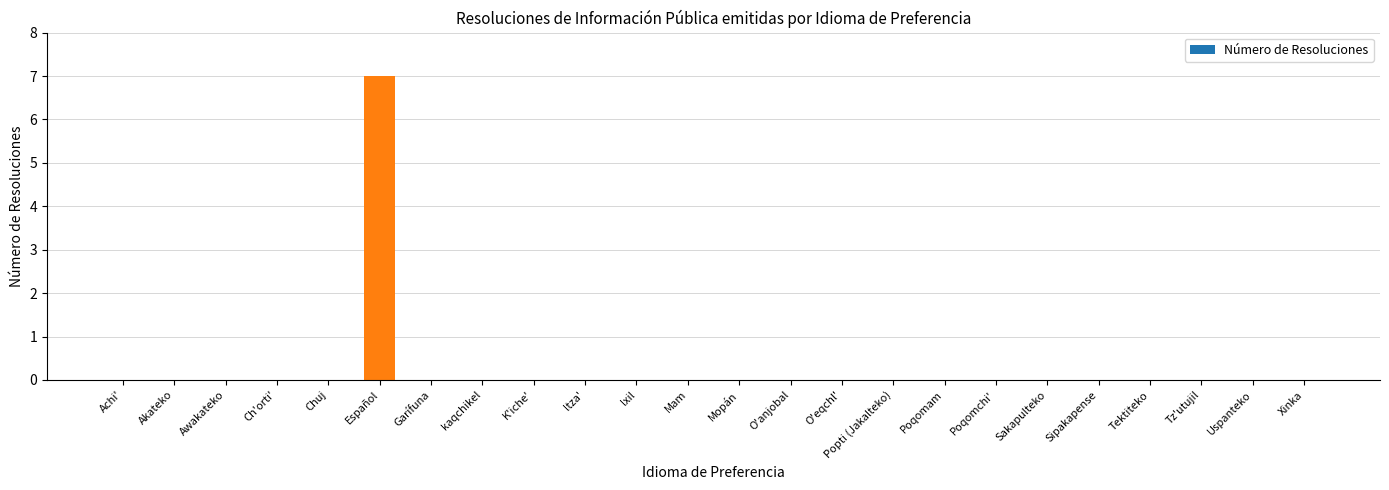

Count the values in the range 0 to 1.

23